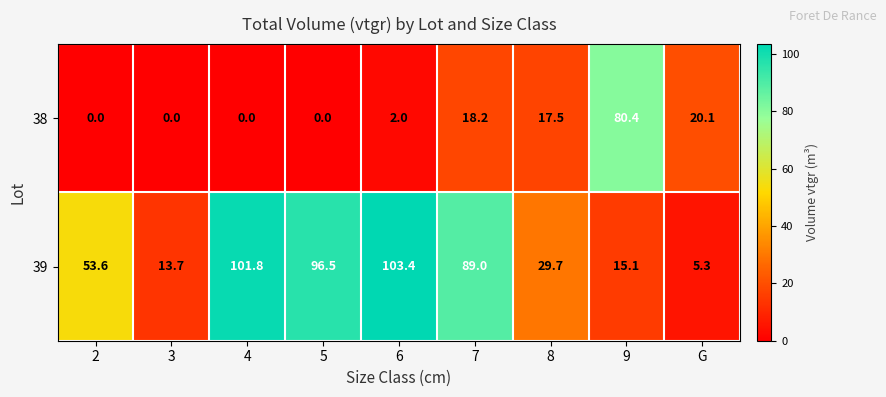

Is it true that 39 equals 53.6 at 2?

True